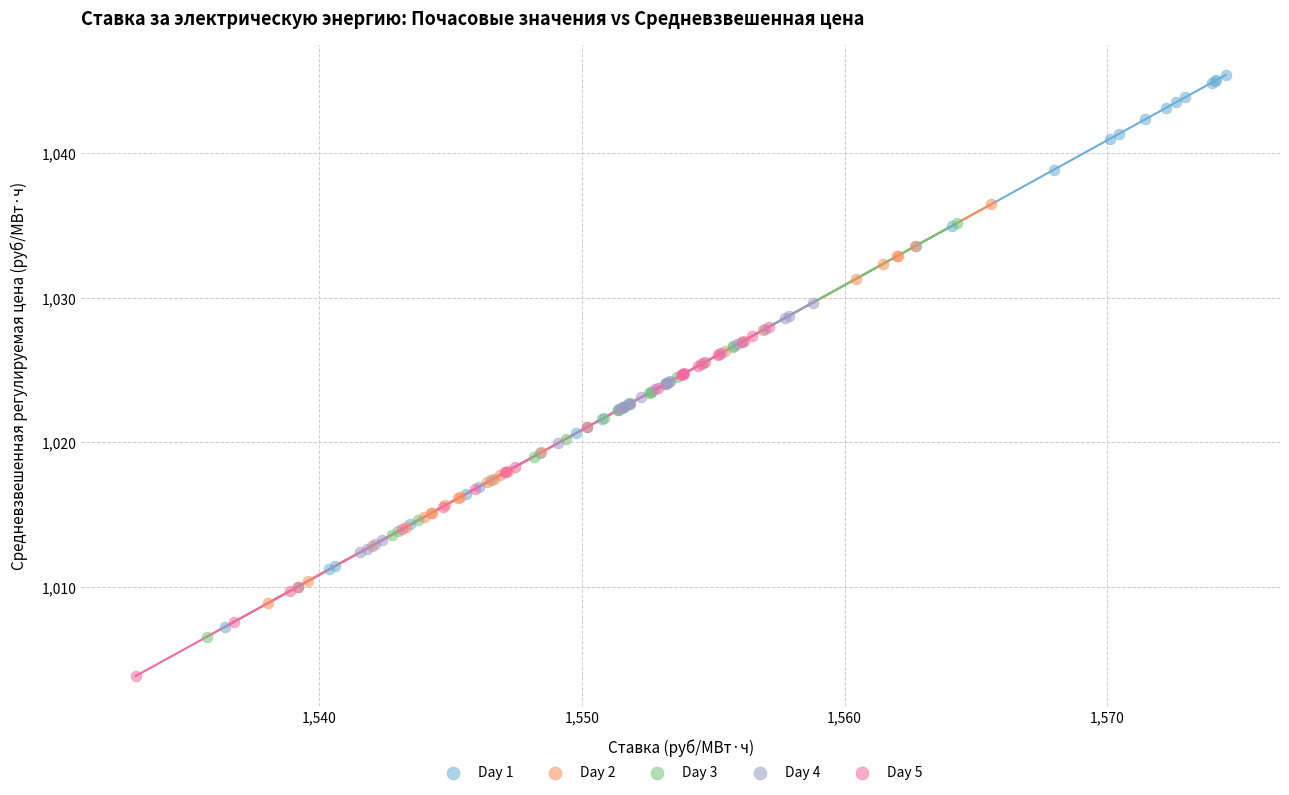

Which series contains the highest Y value?

Day 1